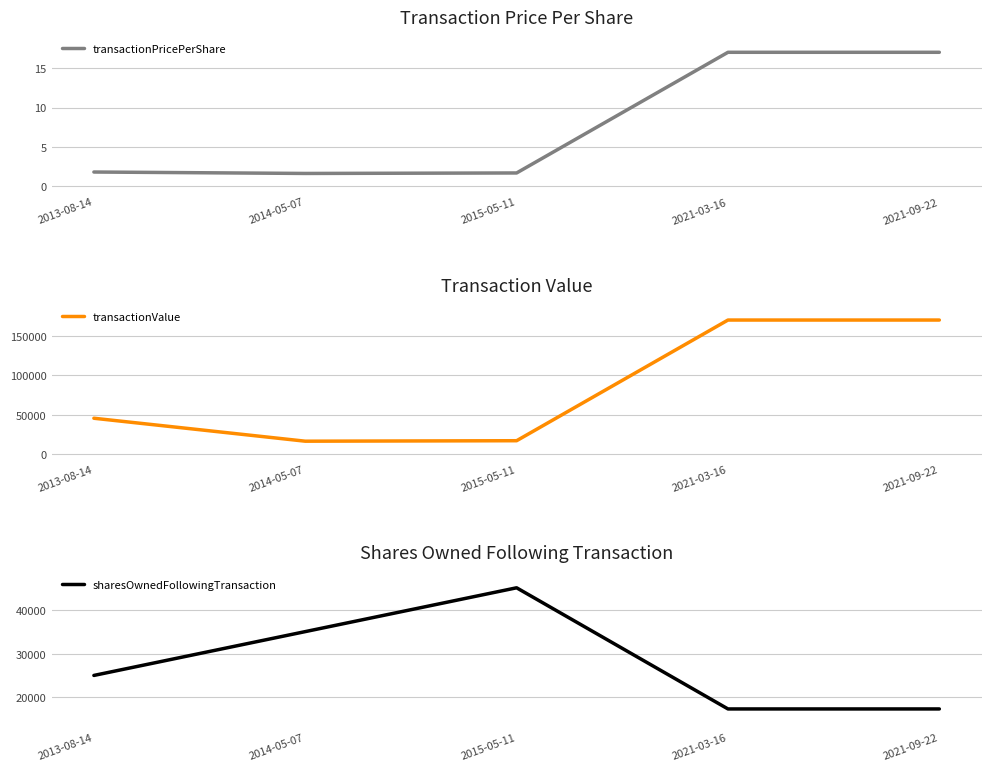

At which label is transactionValue closest to 93196?

2013-08-14